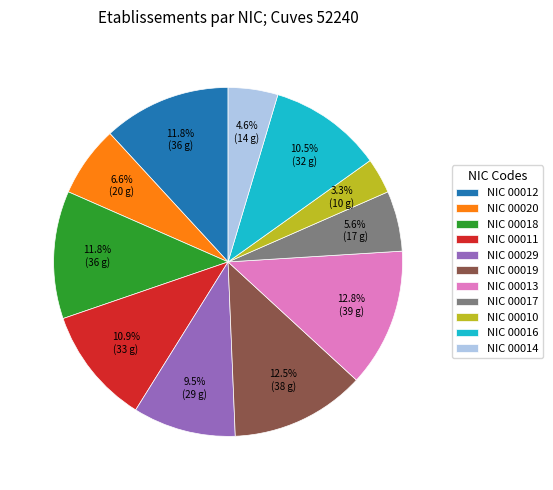

Combined, do NIC 00016 and NIC 00013 account for over 50%?

No